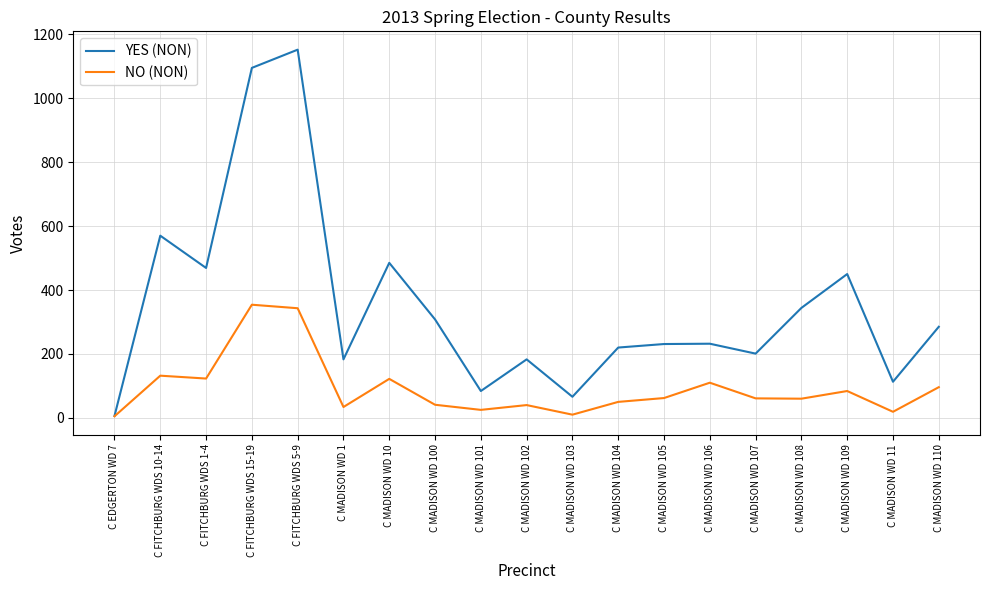

Which series has the largest total across all categories?

YES (NON)